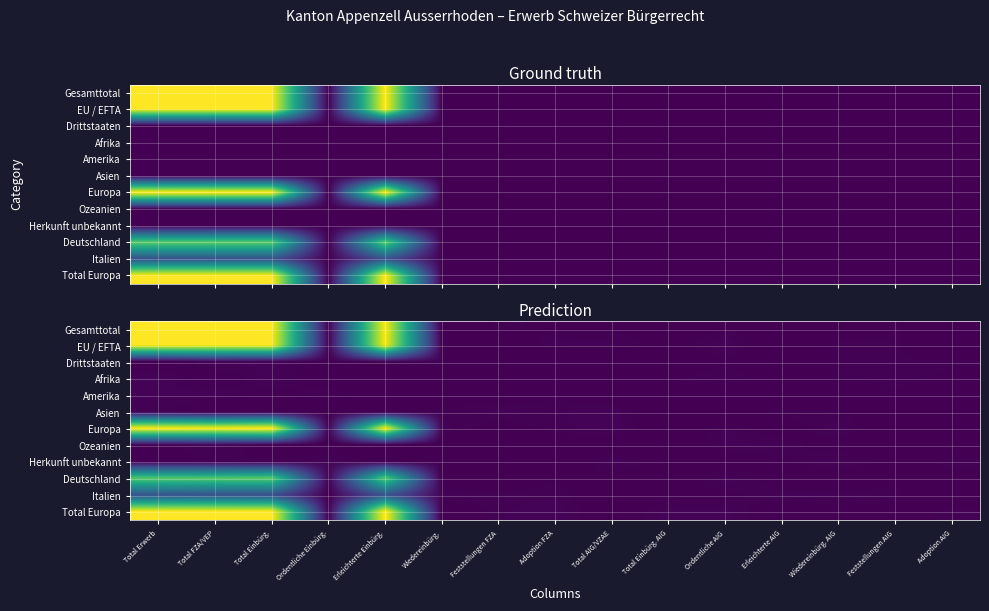

Which has a higher value, Feststellungen FZA or Adoption AIG?

Feststellungen FZA